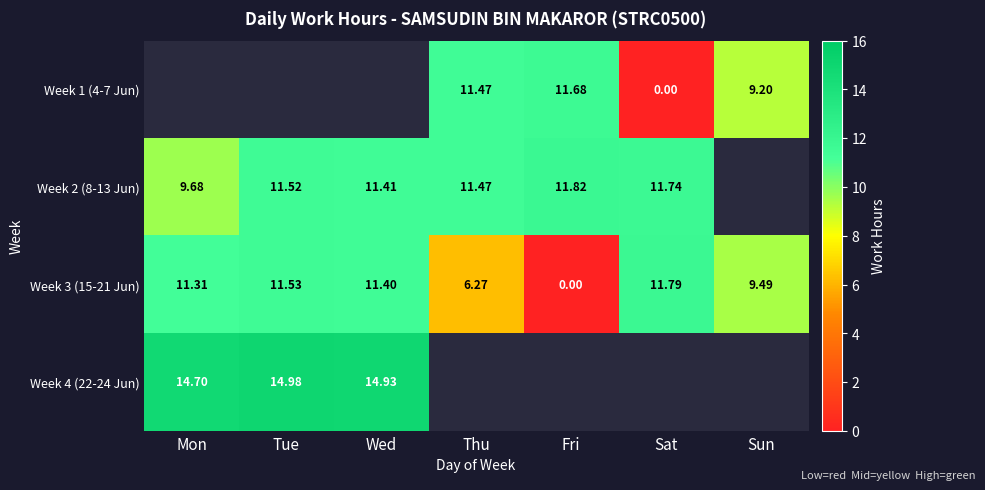

The value of Week 4 (22-24 Jun) at Mon is 14.7. True or false?

True